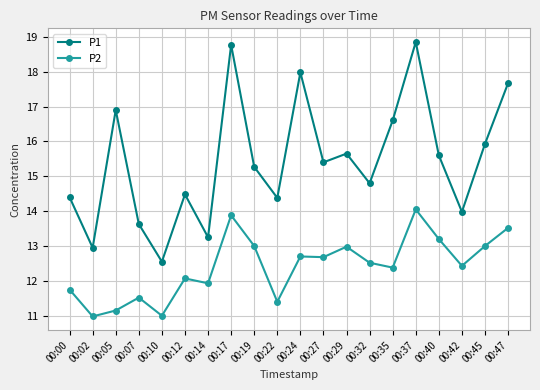

True or false: P2 and P1 cross at least once.

False